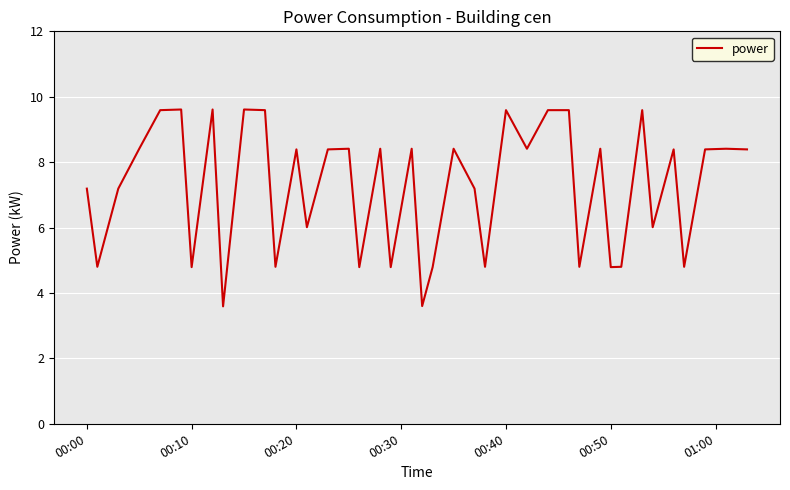

What is the difference between the maximum and minimum values?

6.0